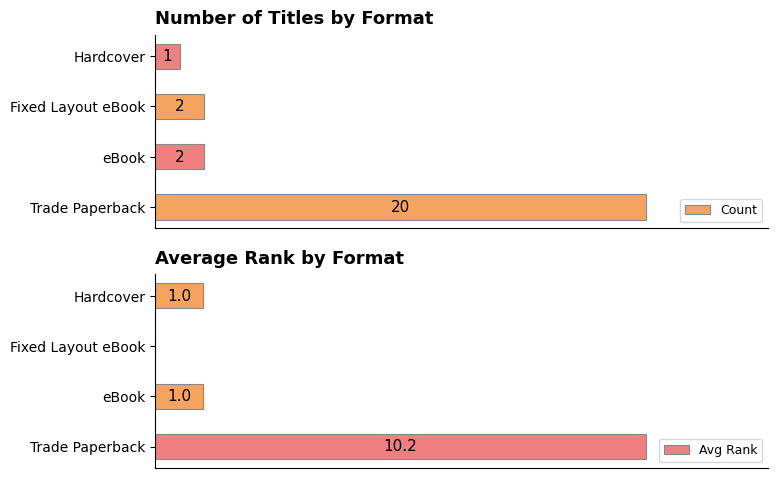

At which label does Count reach its minimum?

Hardcover